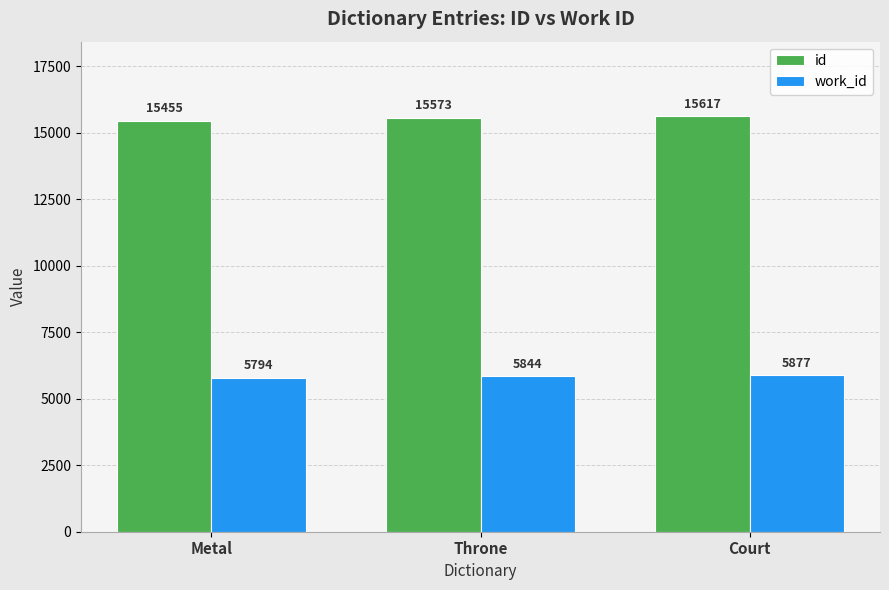

What is the label of the 3rd bar from the left?

Court